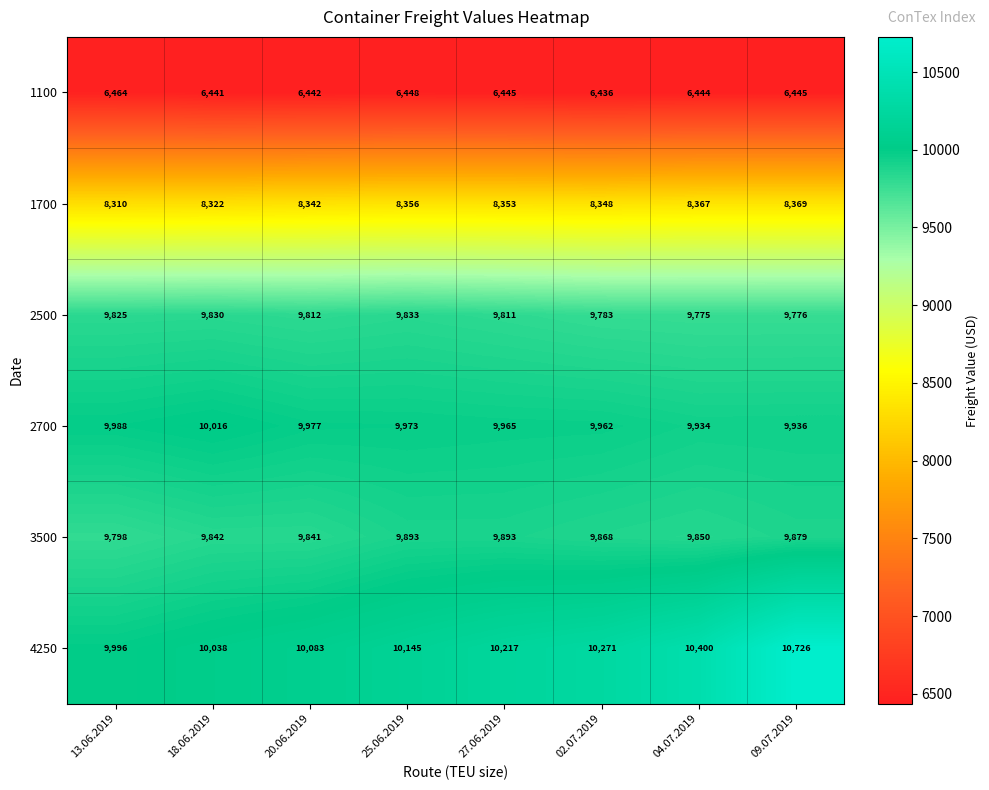

At how many categories does at least one series exceed 7787?

8